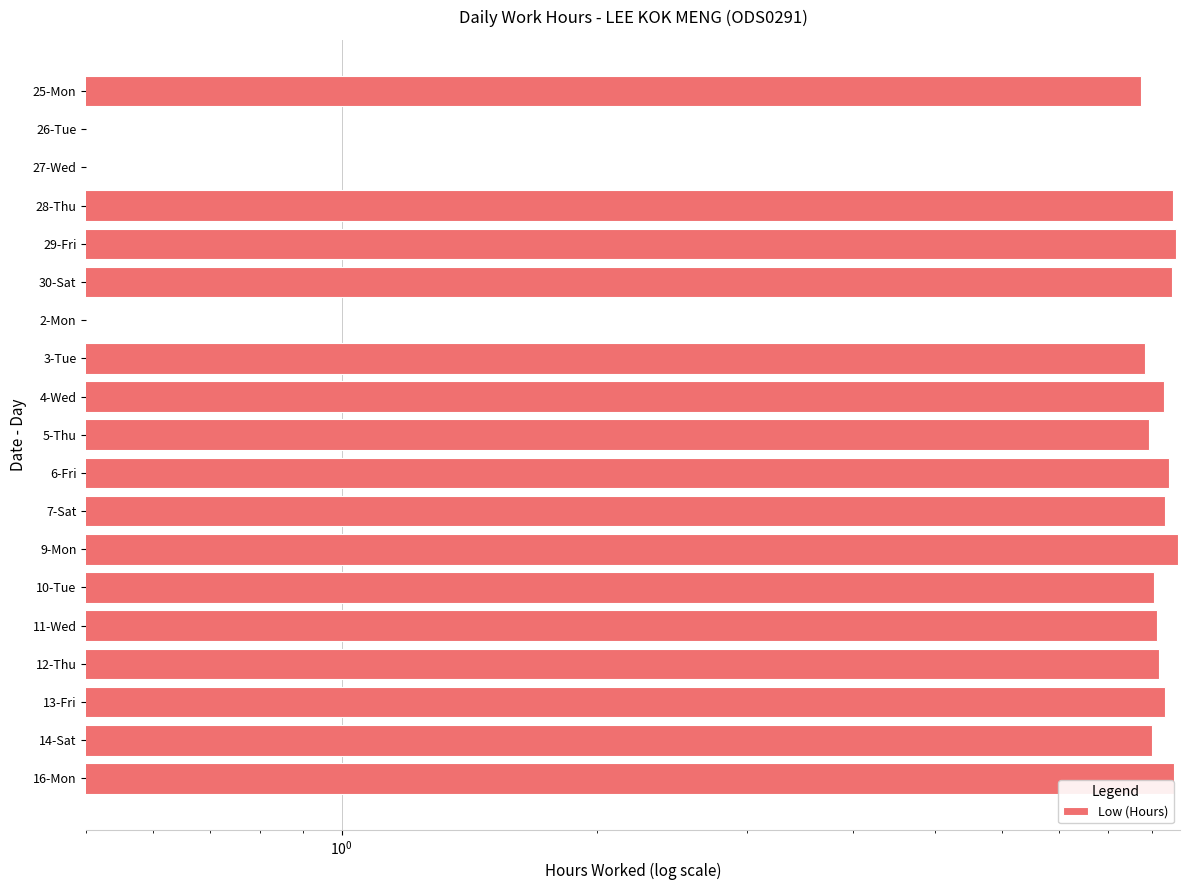

What is the value of the 8th bar from the left?

9.3